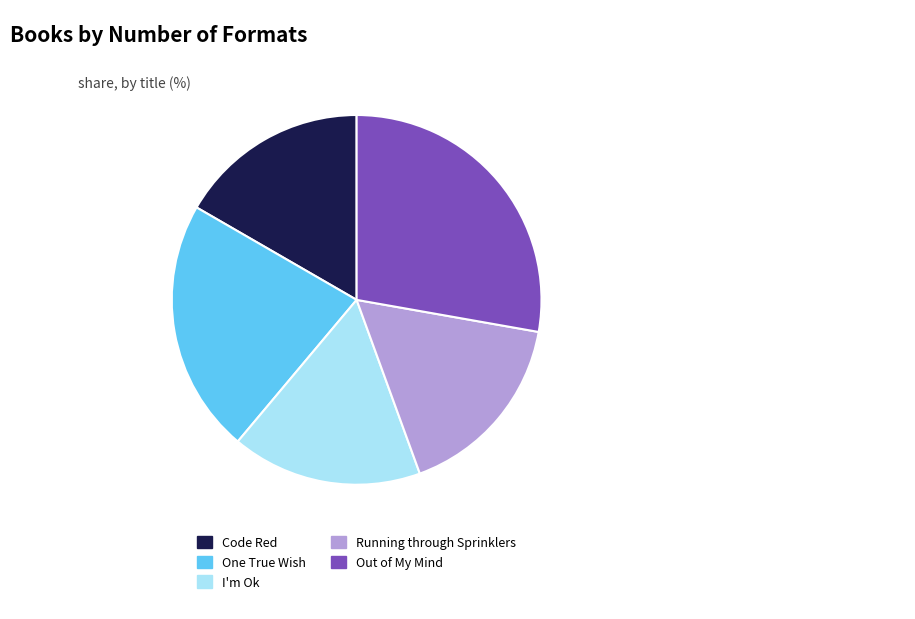

Which slice is the largest?

Out of My Mind